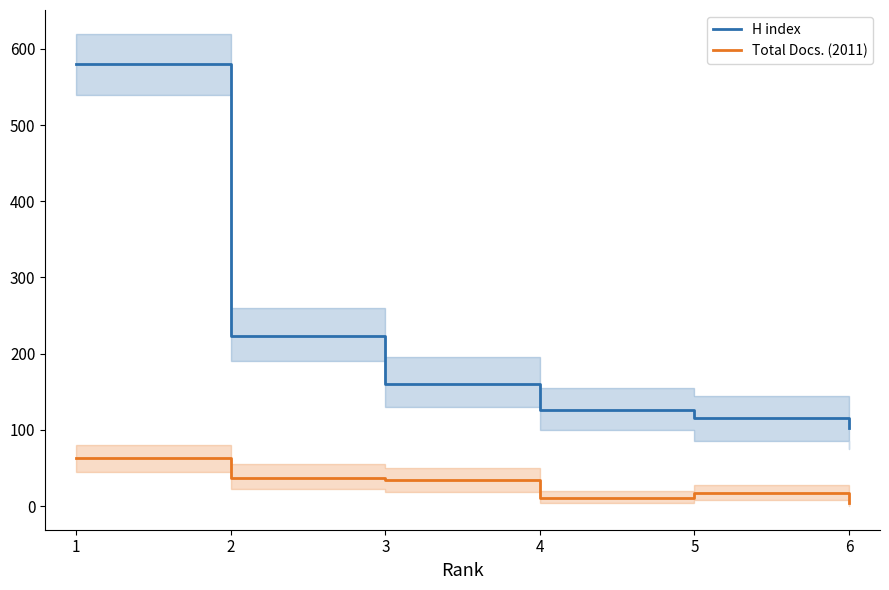

What is the maximum value for Total Docs. (2011)?

63